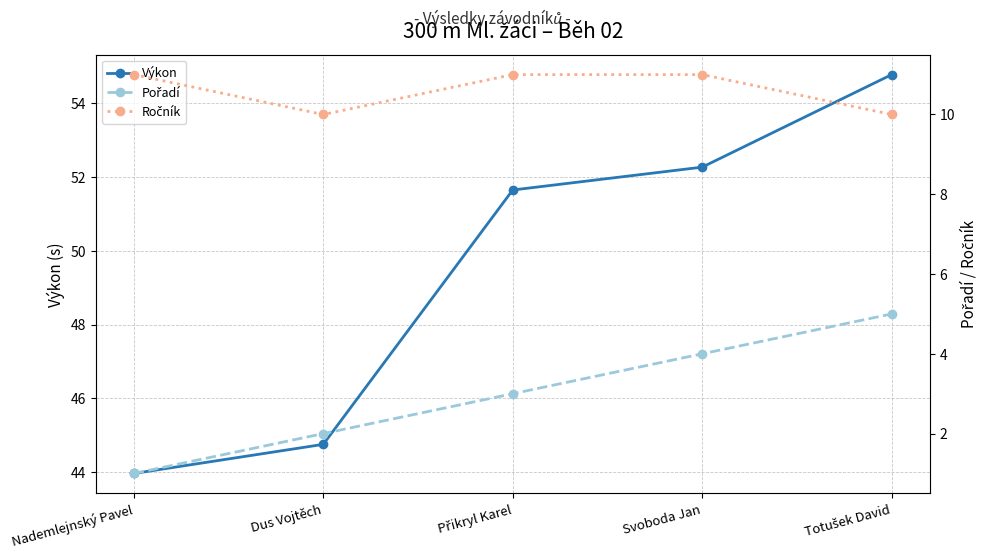

What is the value of the Ročník point at the 5th from the left?

10.0